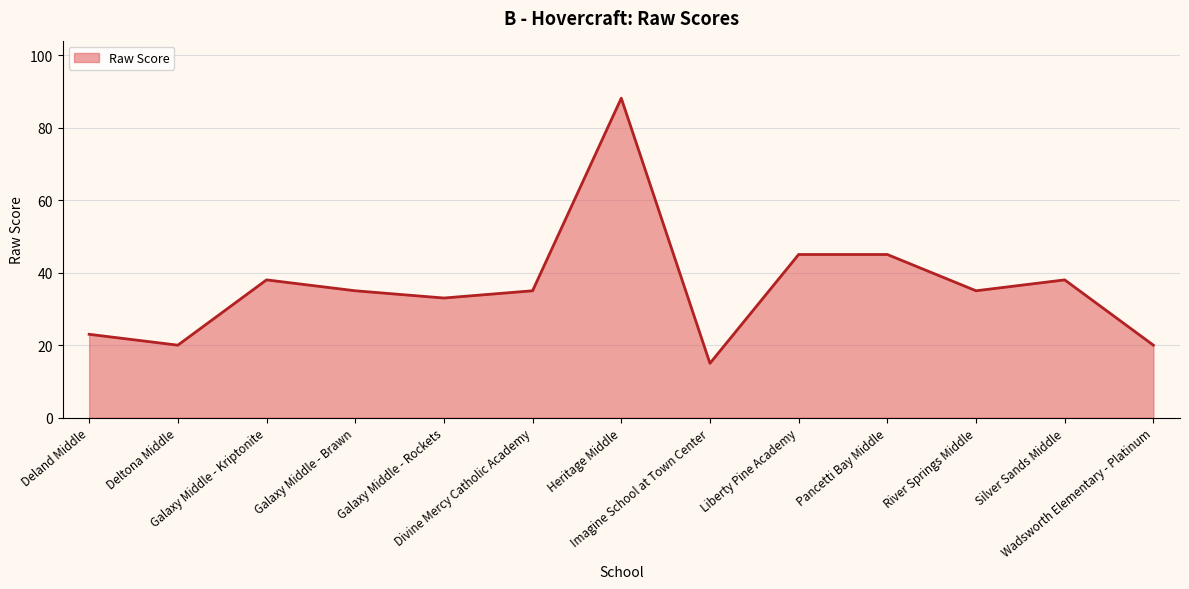

What is the maximum value shown in the chart?

88.1